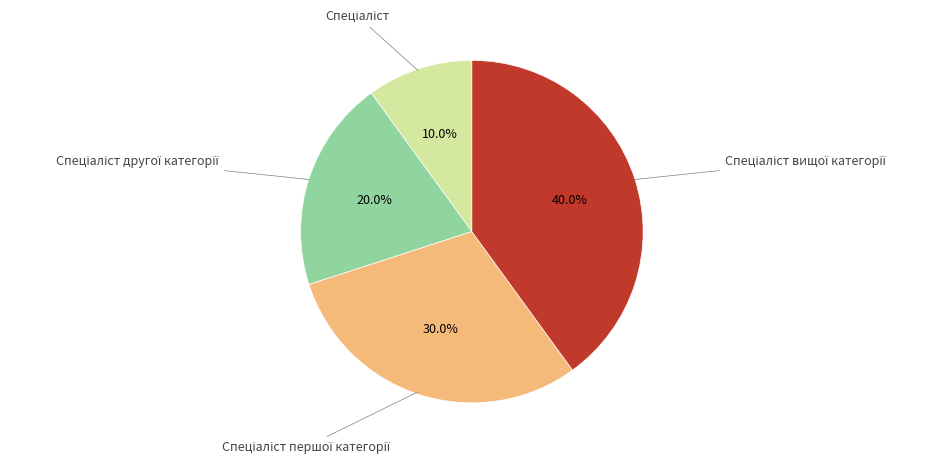

Is there a majority slice in this chart?

No